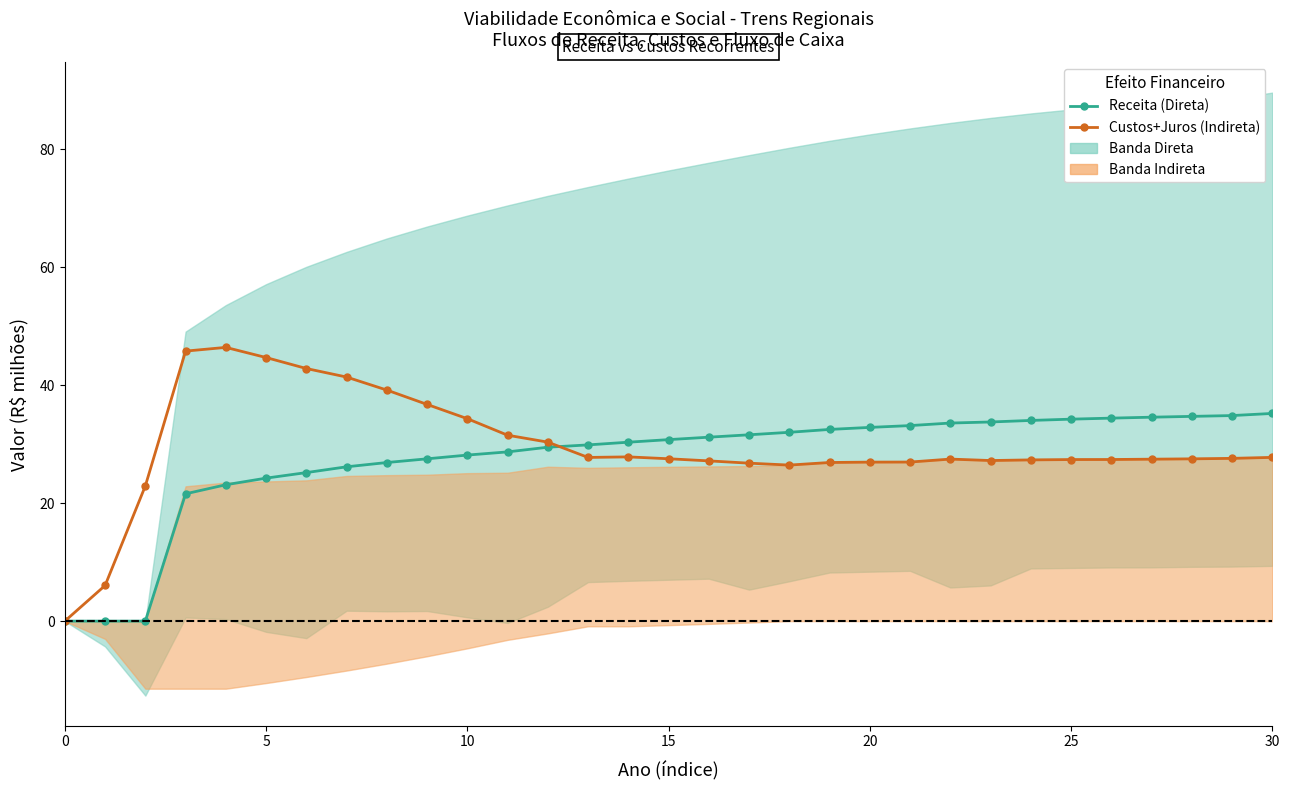

What is the difference between the maximum and minimum values in the Custos+Juros (Indireta) series?

46.4